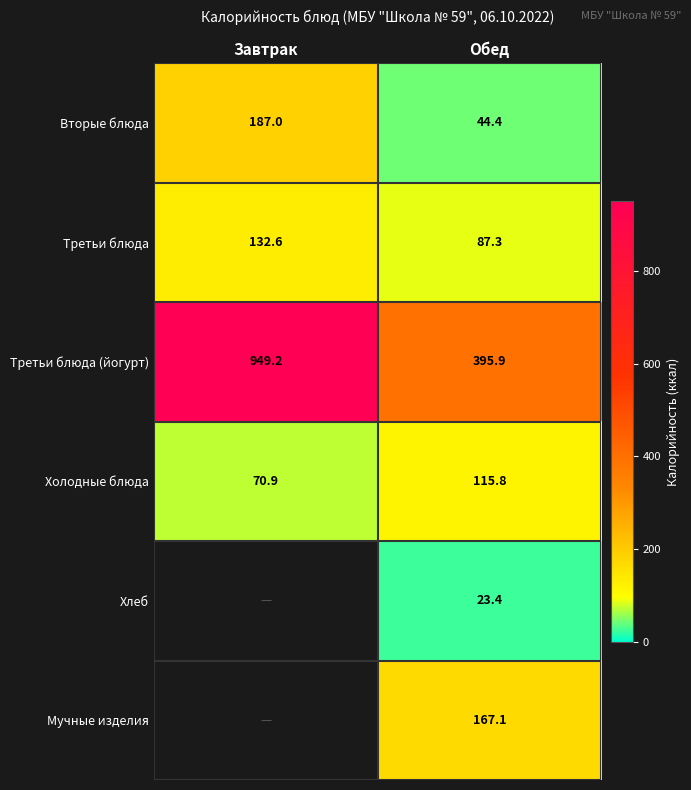

Which has a higher value, Завтрак or Обед?

Завтрак